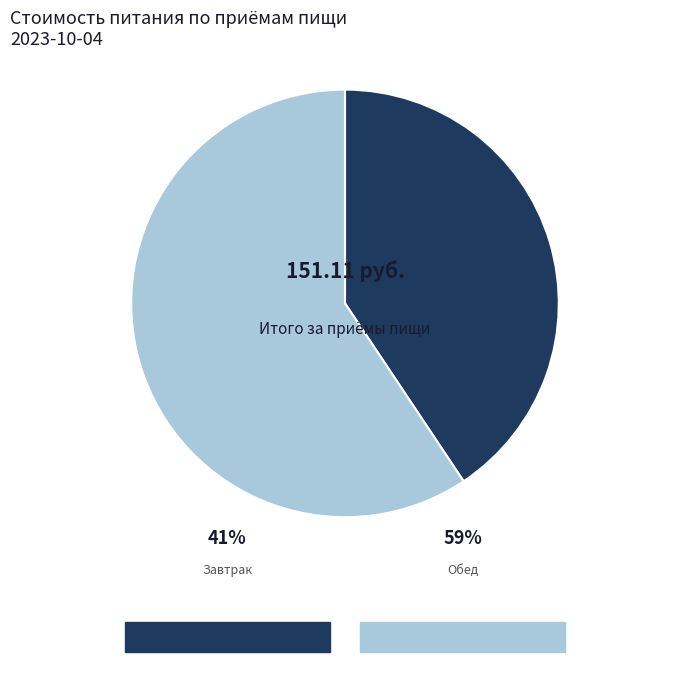

How many slices are in this pie chart?

2